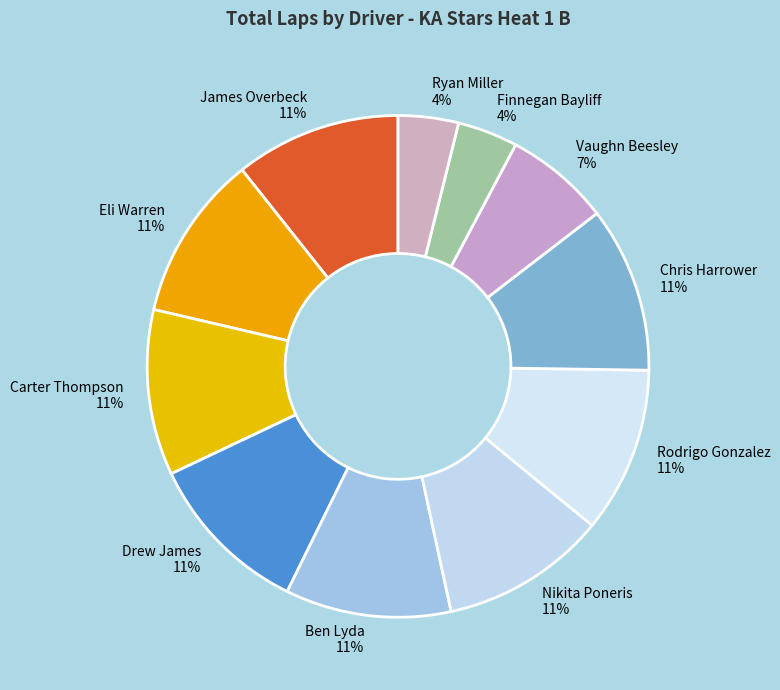

Is there a majority slice in this chart?

No